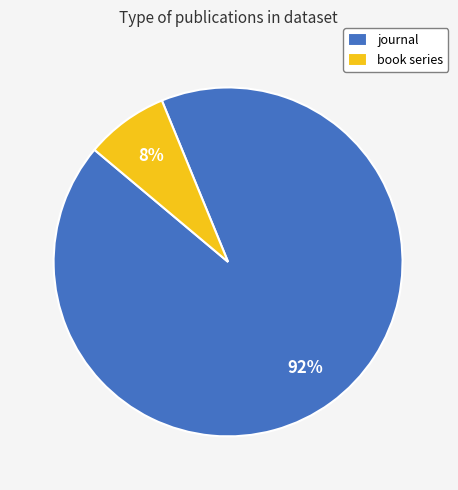

True or false: journal accounts for 99% of the total.

False